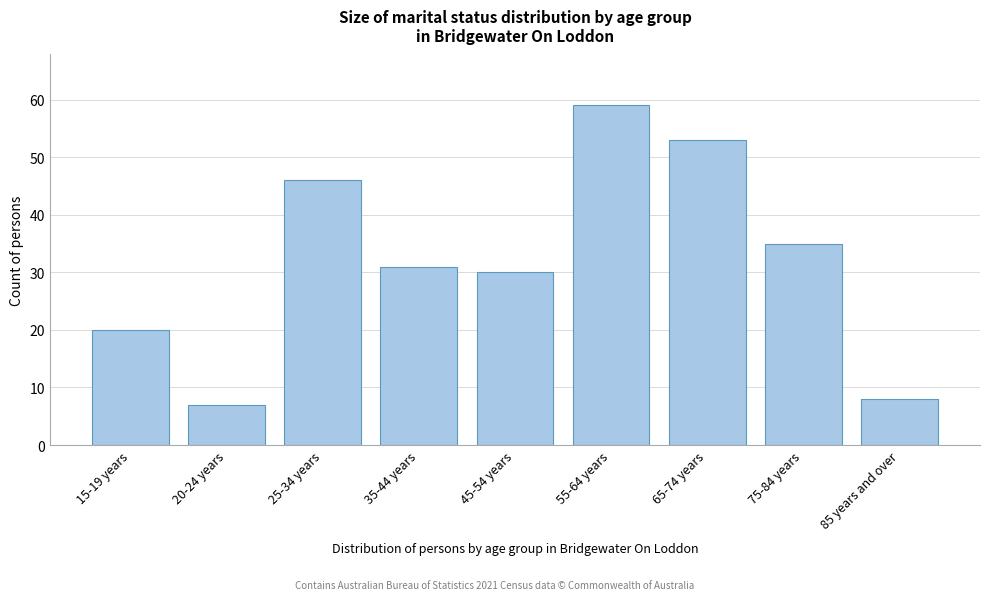

Reading left to right, list all the values displayed in this chart.

15-19 years=20	20-24 years=7	25-34 years=46	35-44 years=31	45-54 years=30	55-64 years=59	65-74 years=53	75-84 years=35	85 years and over=8